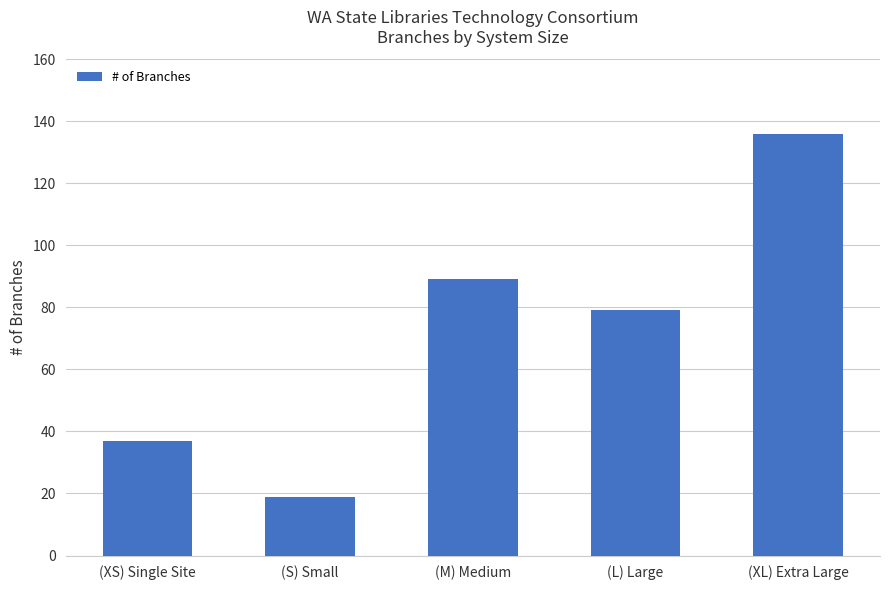

Rank the categories by value from lowest to highest.

(S) Small, (XS) Single Site, (L) Large, (M) Medium, (XL) Extra Large